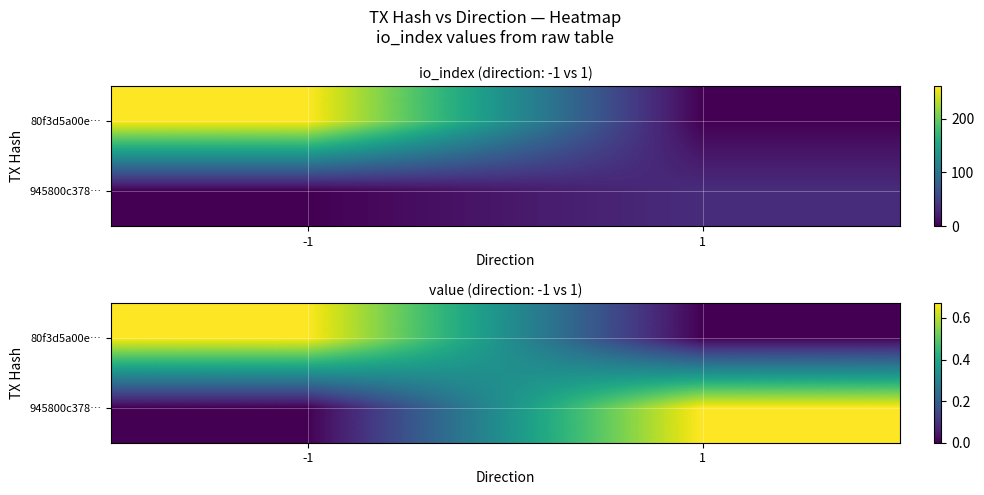

What is the average value of the 945800c378… series?

0.3